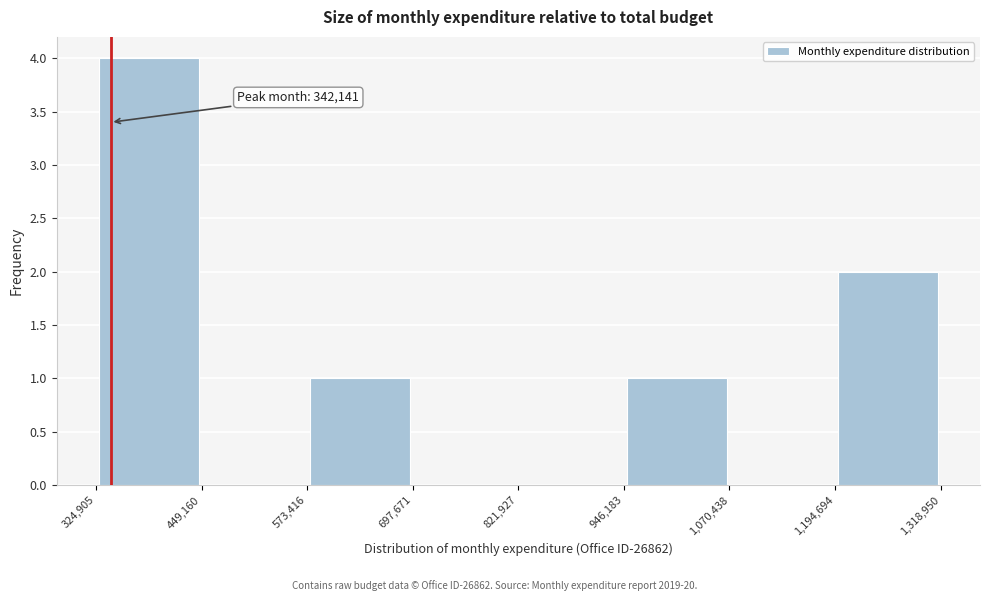

Over which range of the x-axis is the bar tallest?

324,905 to 449,160